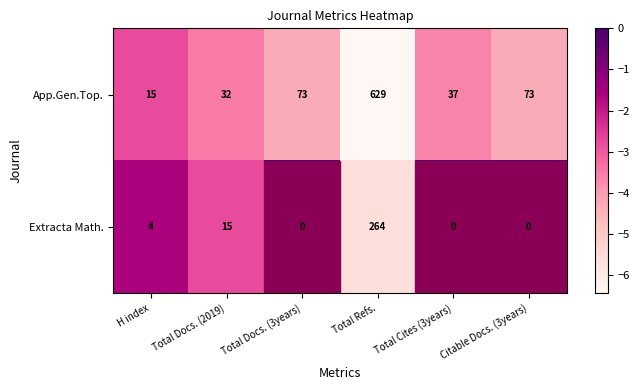

At which category is the sum across all series the highest?

Total Refs.